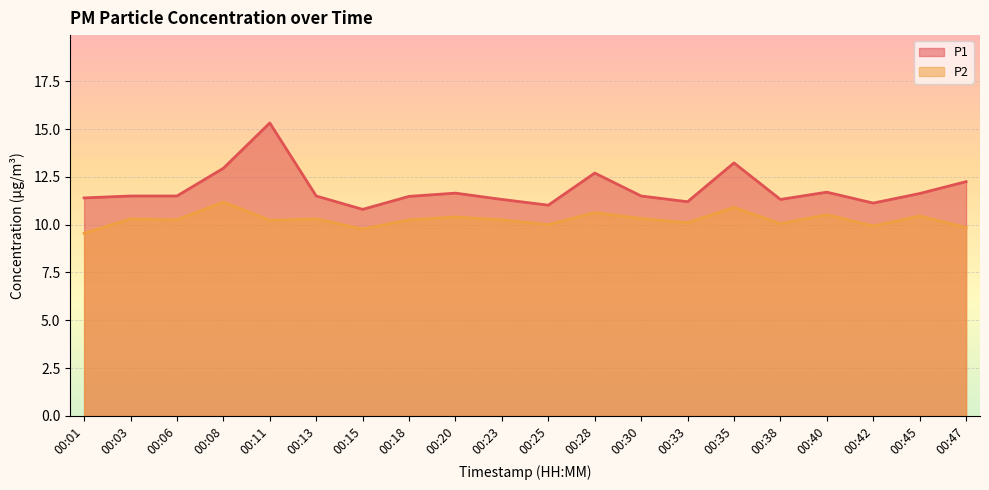

True or false: P2 and P1 intersect in this chart.

False